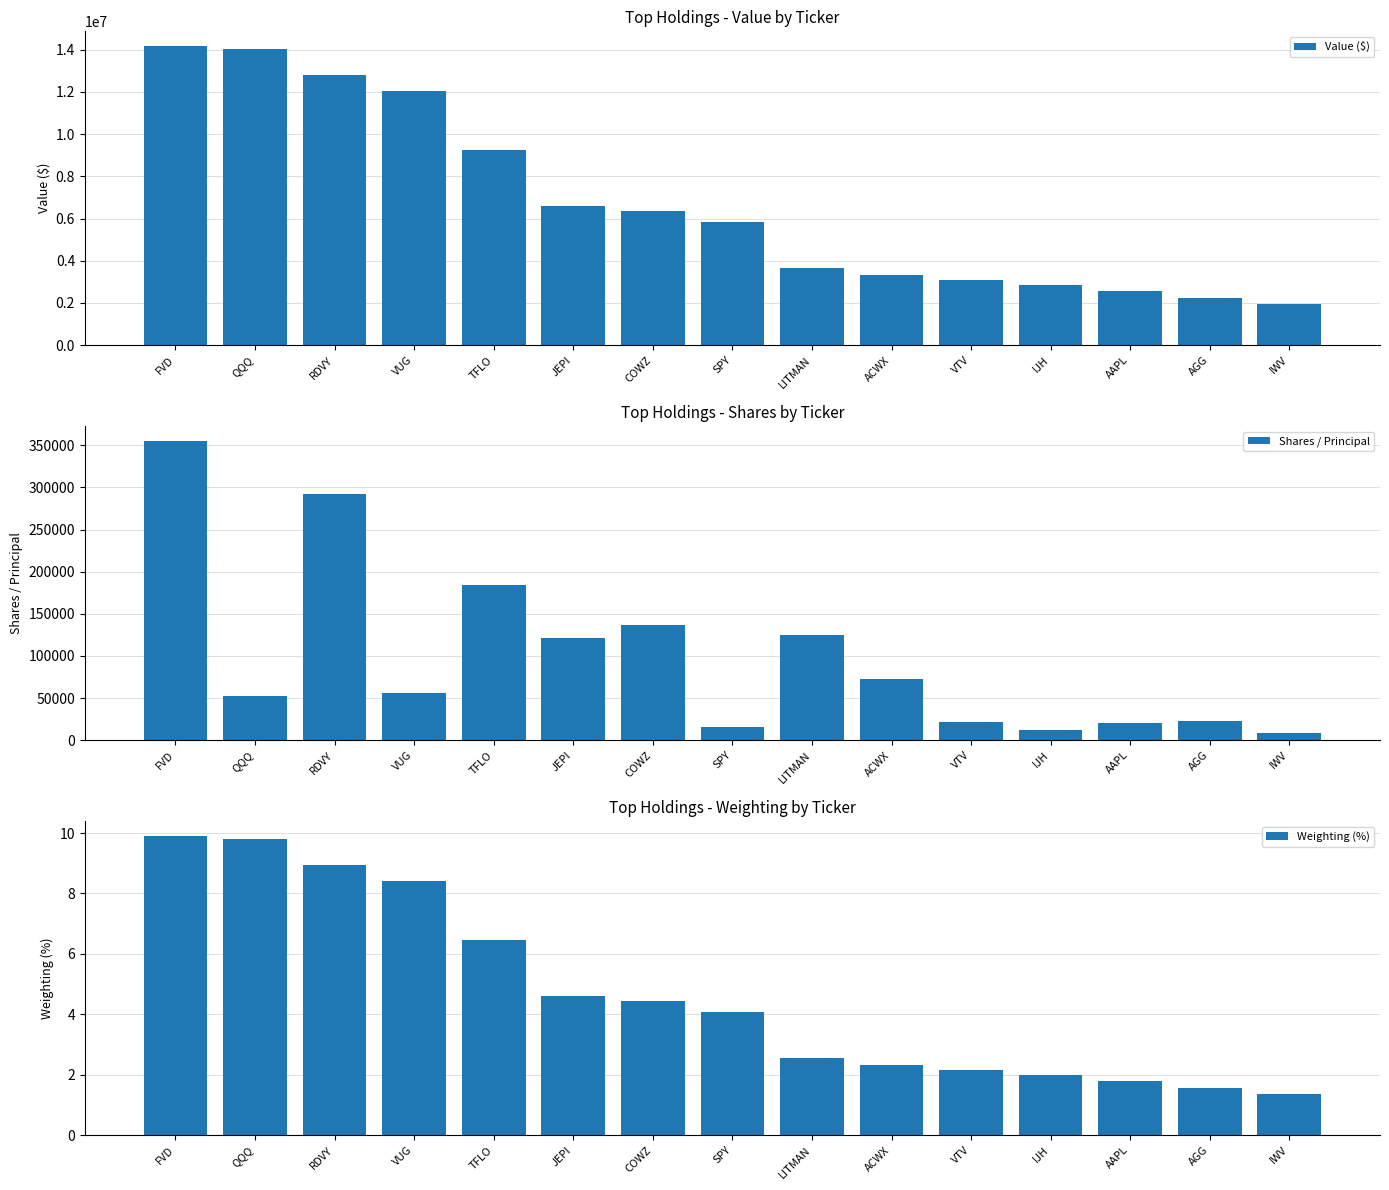

Reading right to left, extract all data points from this chart.

Value ($): 1954630.0	2226417.0	2581592.0	2872127.0	3093143.0	3302163.0	3647508.0	5817613.0	6348012.0	6600910.0	9257843.0	12040316.0	12818255.0	14035017.0	14156957.0
Shares / Principal: 8857.0	22955.0	19869.0	11874.0	22036.0	72575.0	125301.0	15212.0	137254.0	121140.0	183651.0	56498.0	291855.0	52708.0	354722.0
Weighting (%): 1.4	1.6	1.8	2.0	2.2	2.3	2.5	4.1	4.4	4.6	6.5	8.4	9.0	9.8	9.9